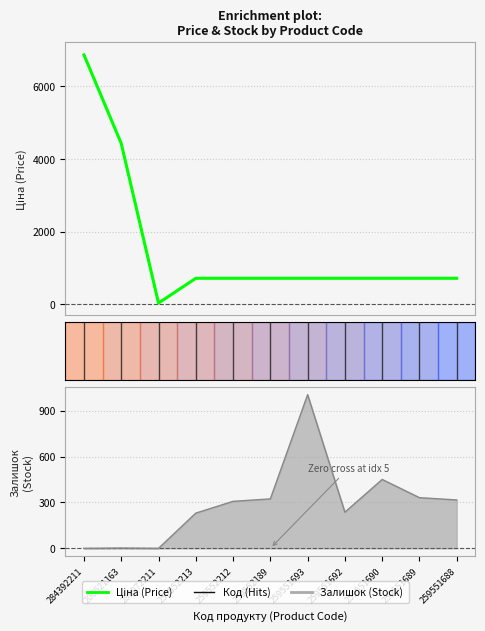

True or false: Ціна has a value of 1229.1 at 259551693.

False